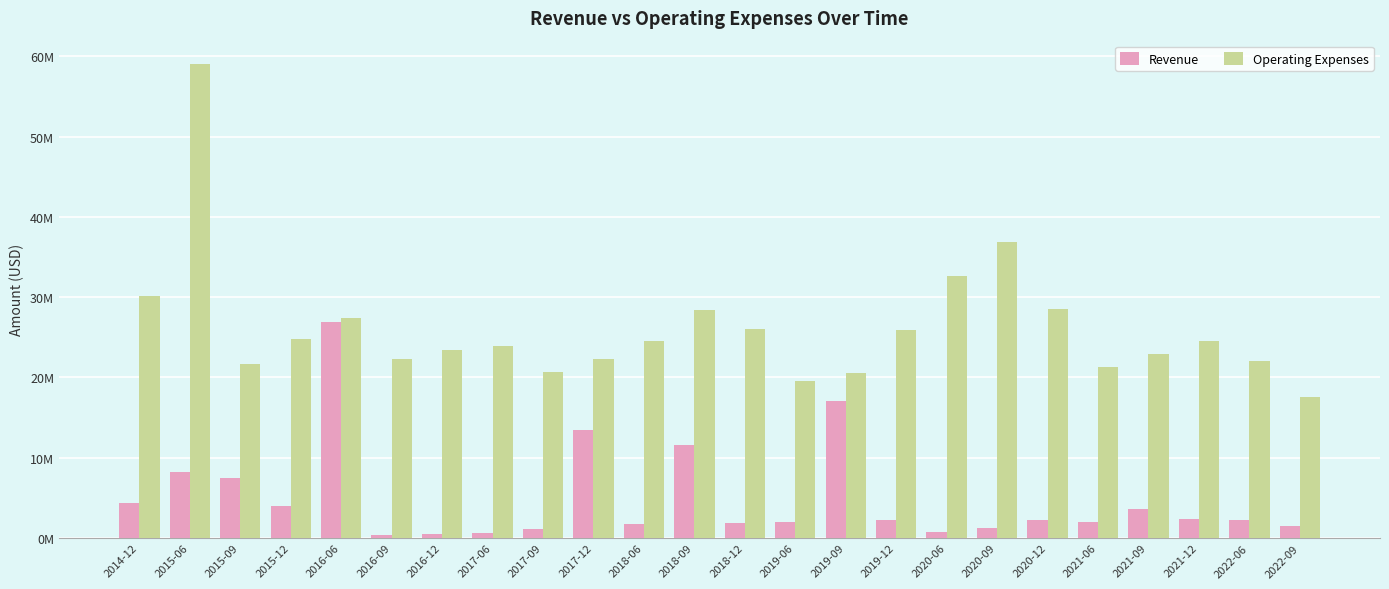

What value does the Revenue series have at 2019-09?

17048000